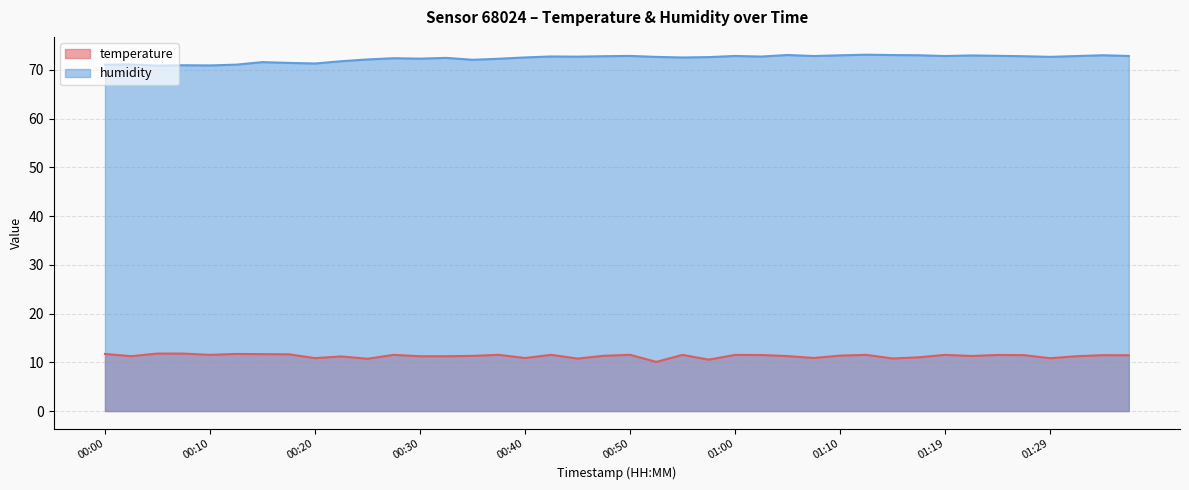

What is the value of the humidity point at the 8th from the left?

71.5